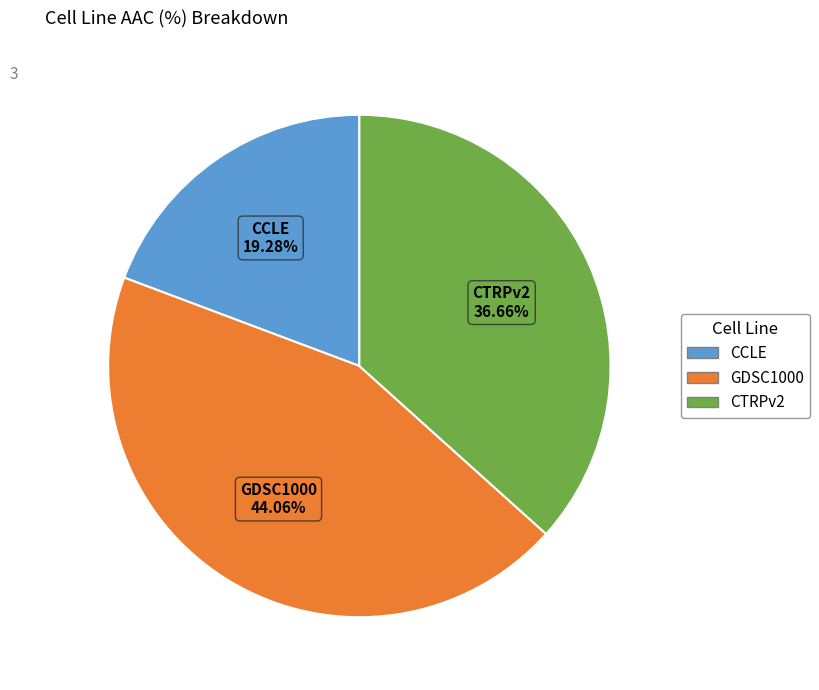

Which category has the smallest portion of the pie?

CCLE